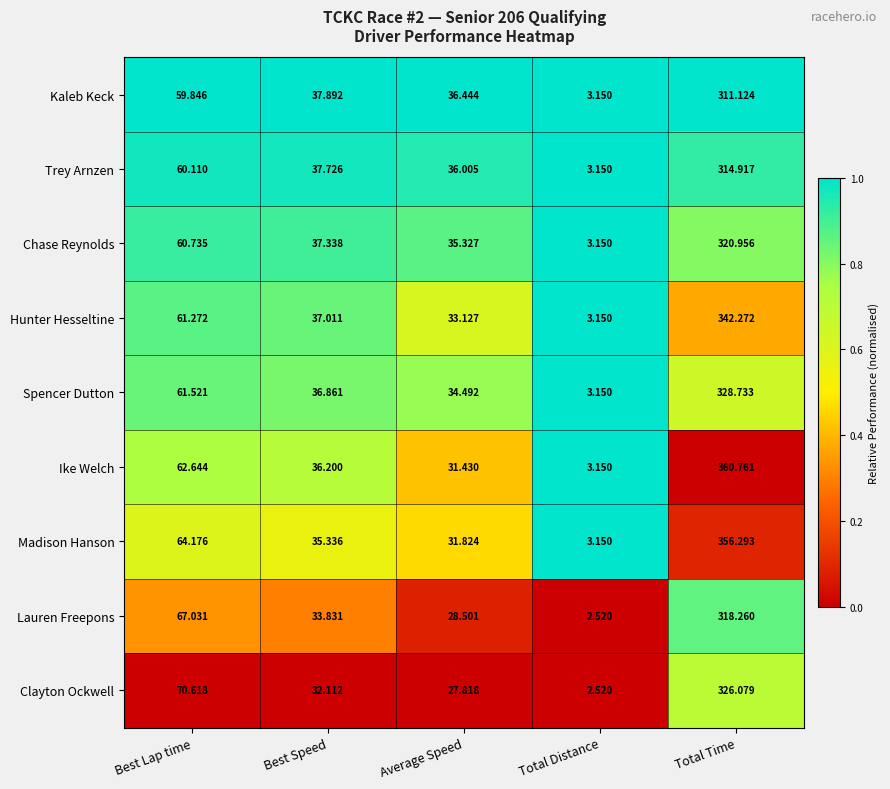

Which series has the largest total across all categories?

Ike Welch